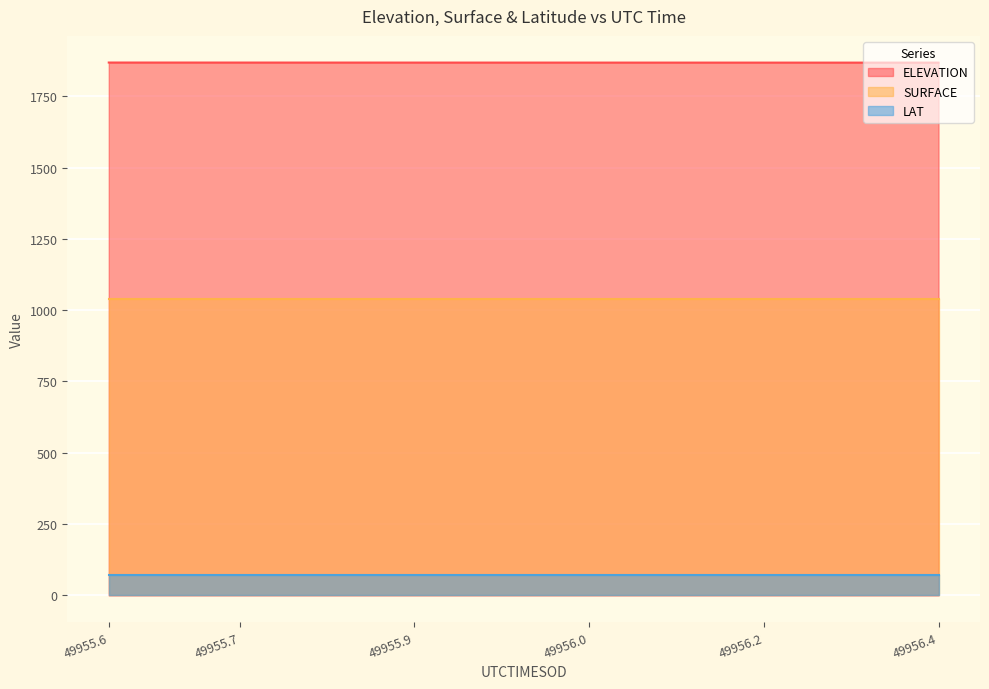

Which series has the largest total across all categories?

ELEVATION